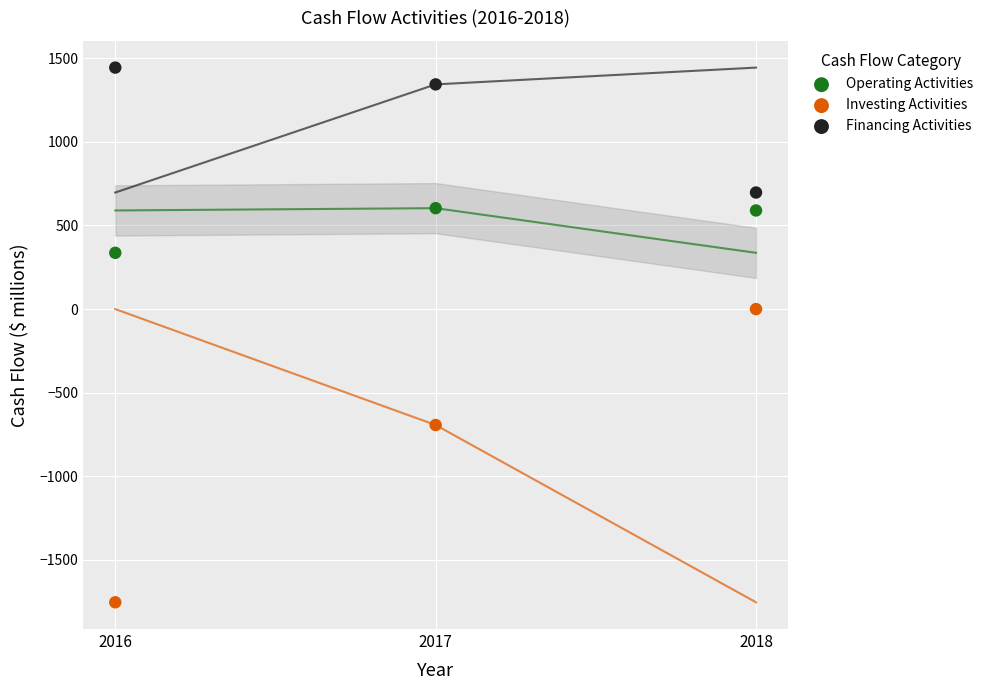

In the Investing Activities series, what Y value is closest to -876?

-693.5